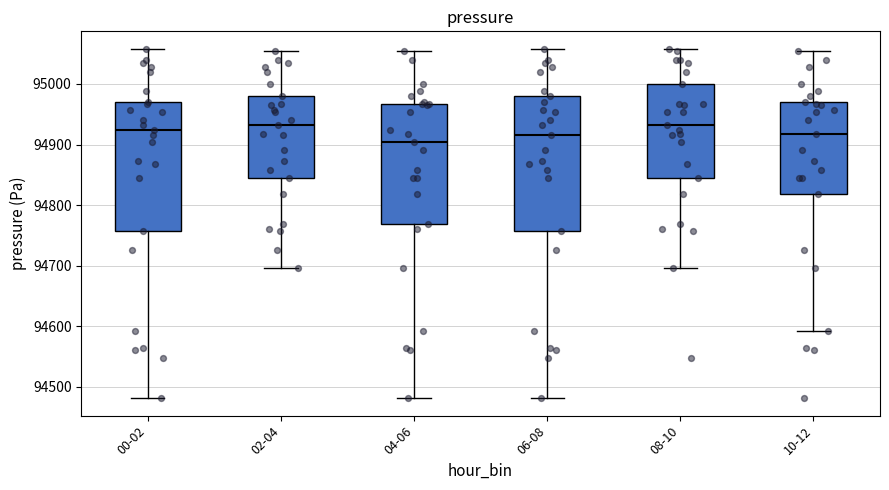

Reading left to right, read every box against the y-axis: the position of its median line, the range the box covers, and the ends of its whiskers. The values are not printed on the chart, so give them approximately, as read against the axis.

00-02: median 94920, box 94760 to 94970, whiskers 94480 to 95060
02-04: median 94930, box 94840 to 94980, whiskers 94700 to 95050
04-06: median 94900, box 94770 to 94970, whiskers 94480 to 95050
06-08: median 94920, box 94760 to 94980, whiskers 94480 to 95060
08-10: median 94930, box 94840 to 95000, whiskers 94700 to 95060
10-12: median 94920, box 94820 to 94970, whiskers 94590 to 95050